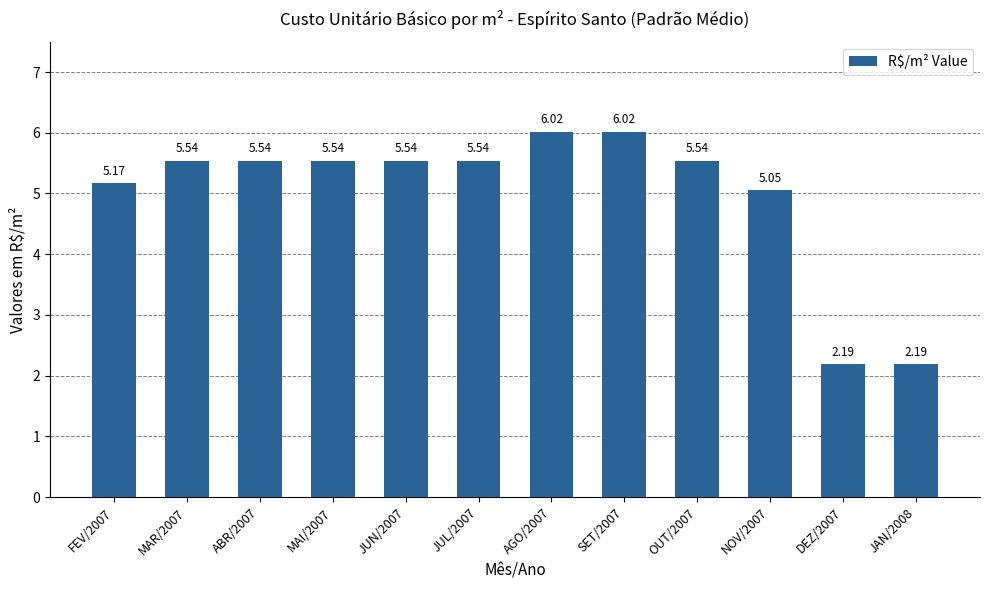

What is the sum of all values?

59.9